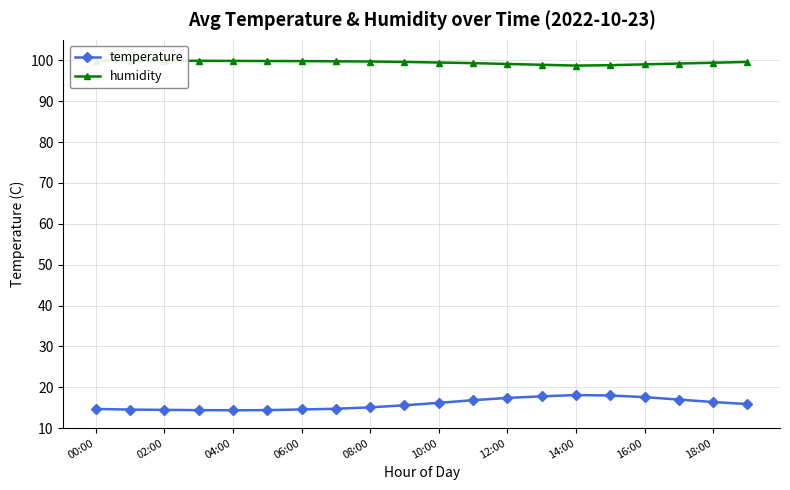

Which series has the widest spread of values?

temperature